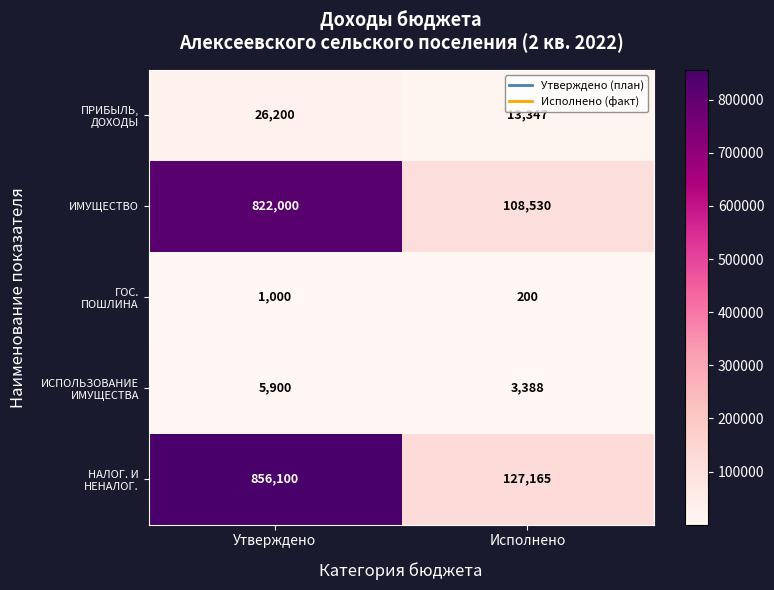

Rank the categories by ИМУЩЕСТВО value from highest to lowest.

Утверждено, Исполнено